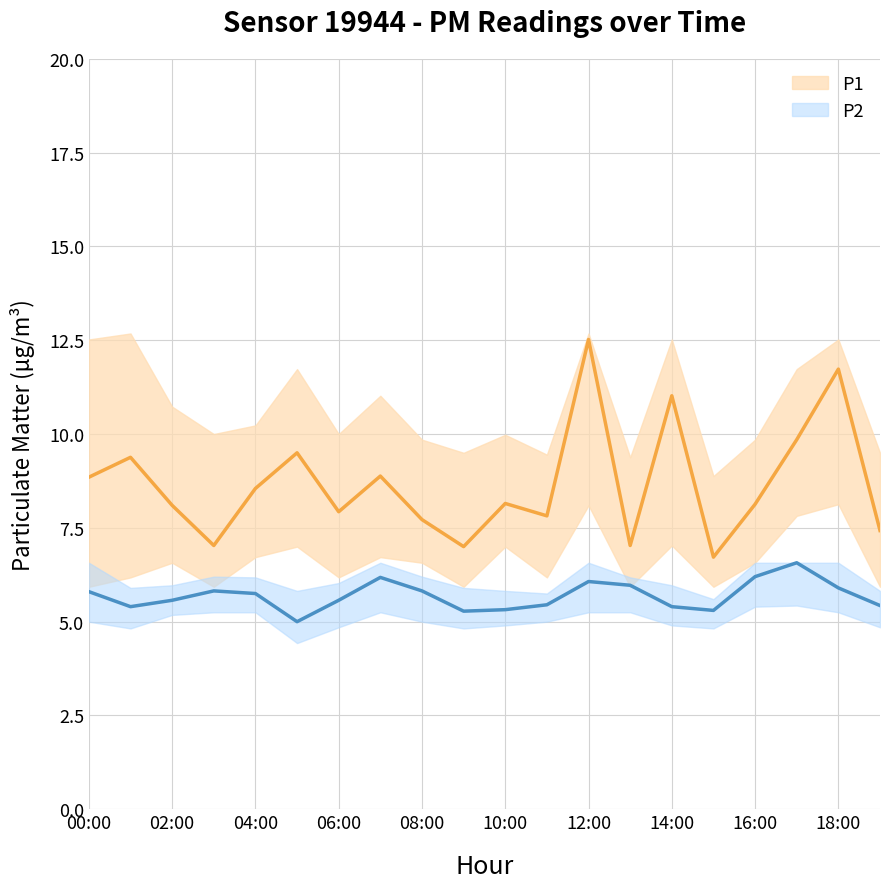

Does the chart display data point markers on the line(s)?

No